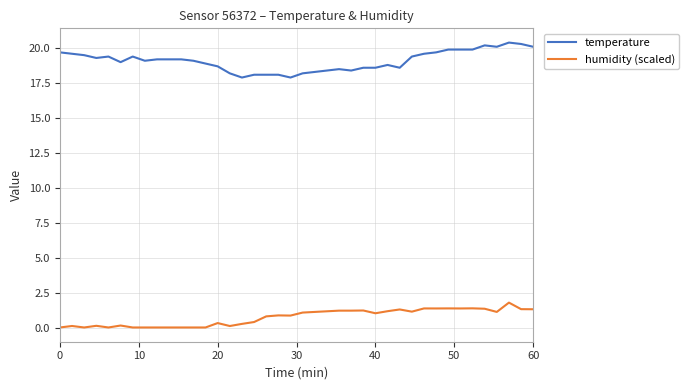

Which series has the widest spread of values?

temperature